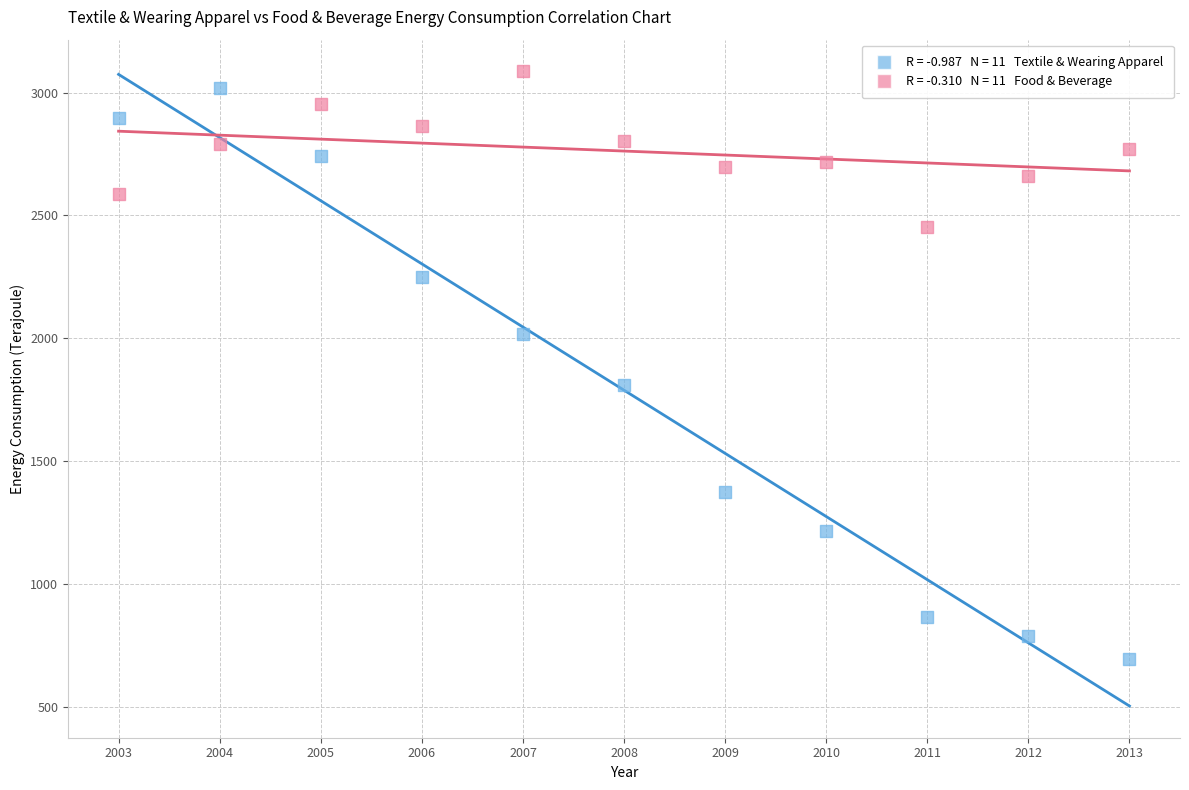

Across all data points, what is the range of X values (max minus min)?

10